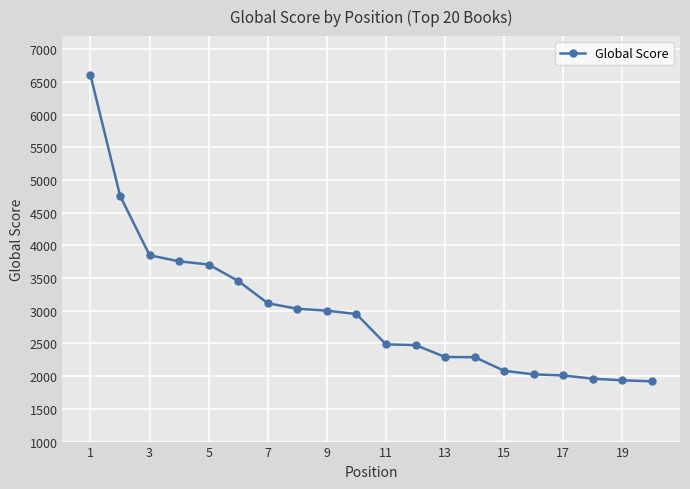

What is the average value?

2986